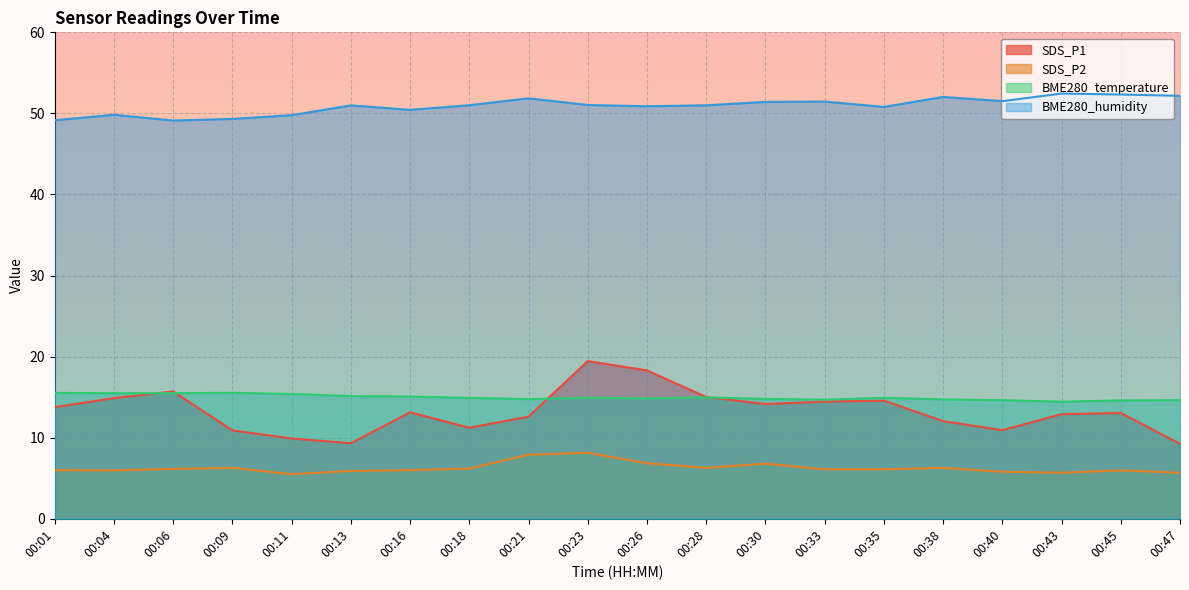

At 00:45, list the series in order from largest to smallest.

BME280_humidity, BME280_temperature, SDS_P1, SDS_P2